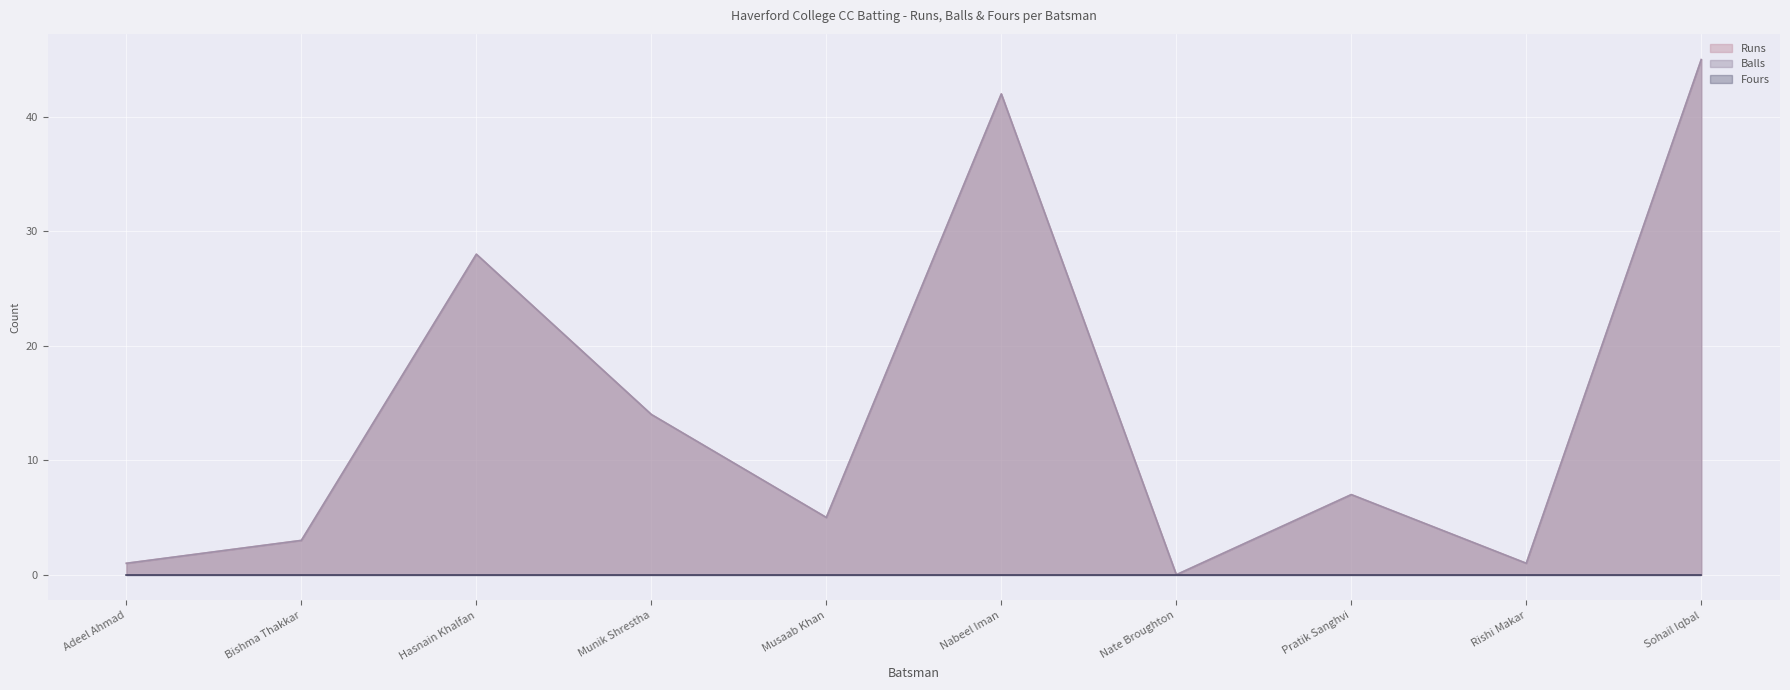

True or false: Balls has more than 2 points higher than both neighbors.

True